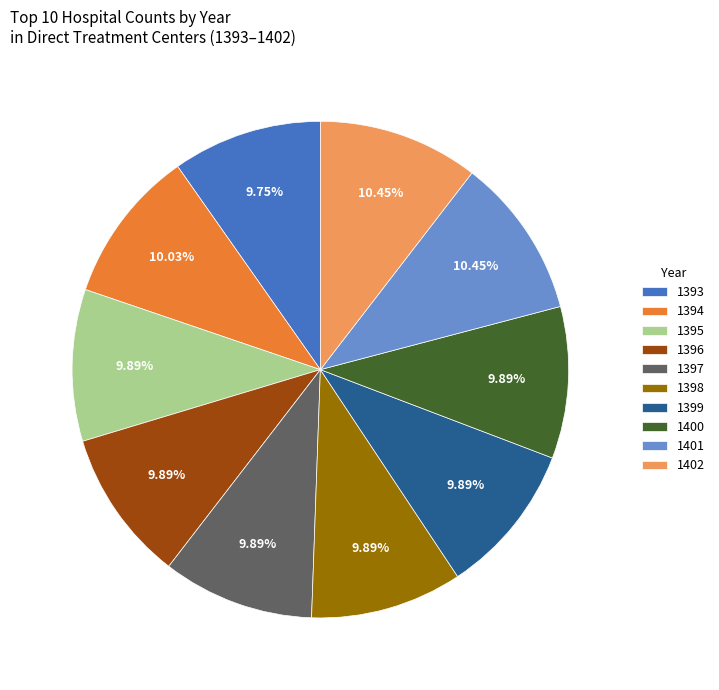

Which has a higher value, 1402 or 1400?

1402